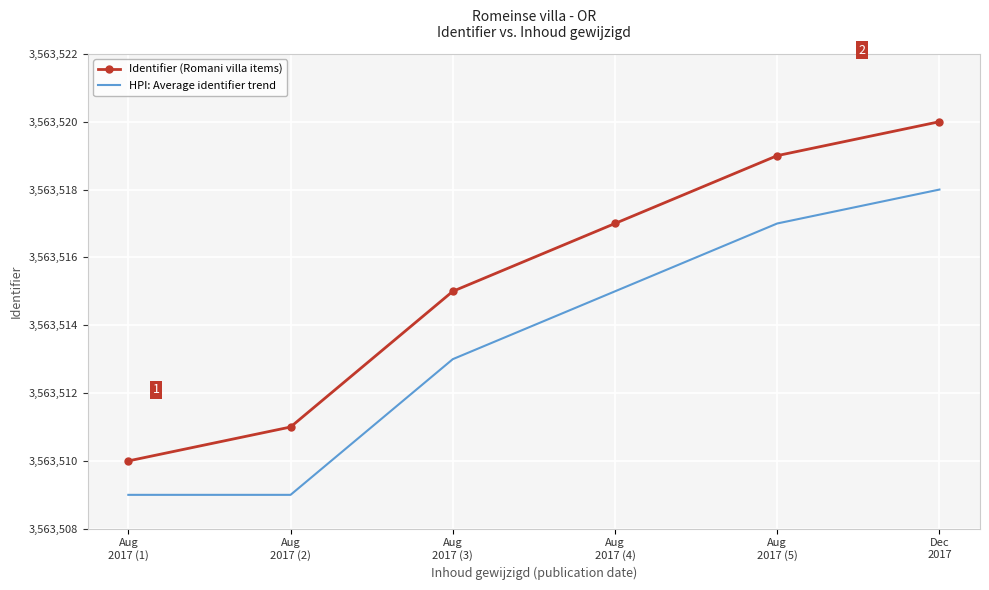

At which category is the sum across all series the highest?

Dec
2017